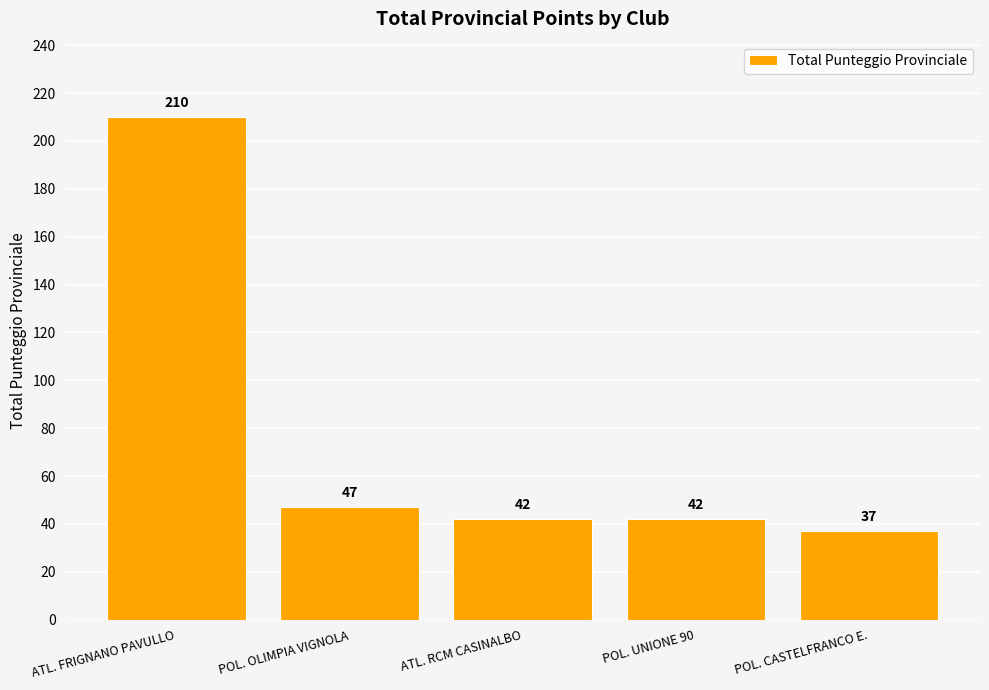

True or false: the data shows 61 at POL. UNIONE 90.

False